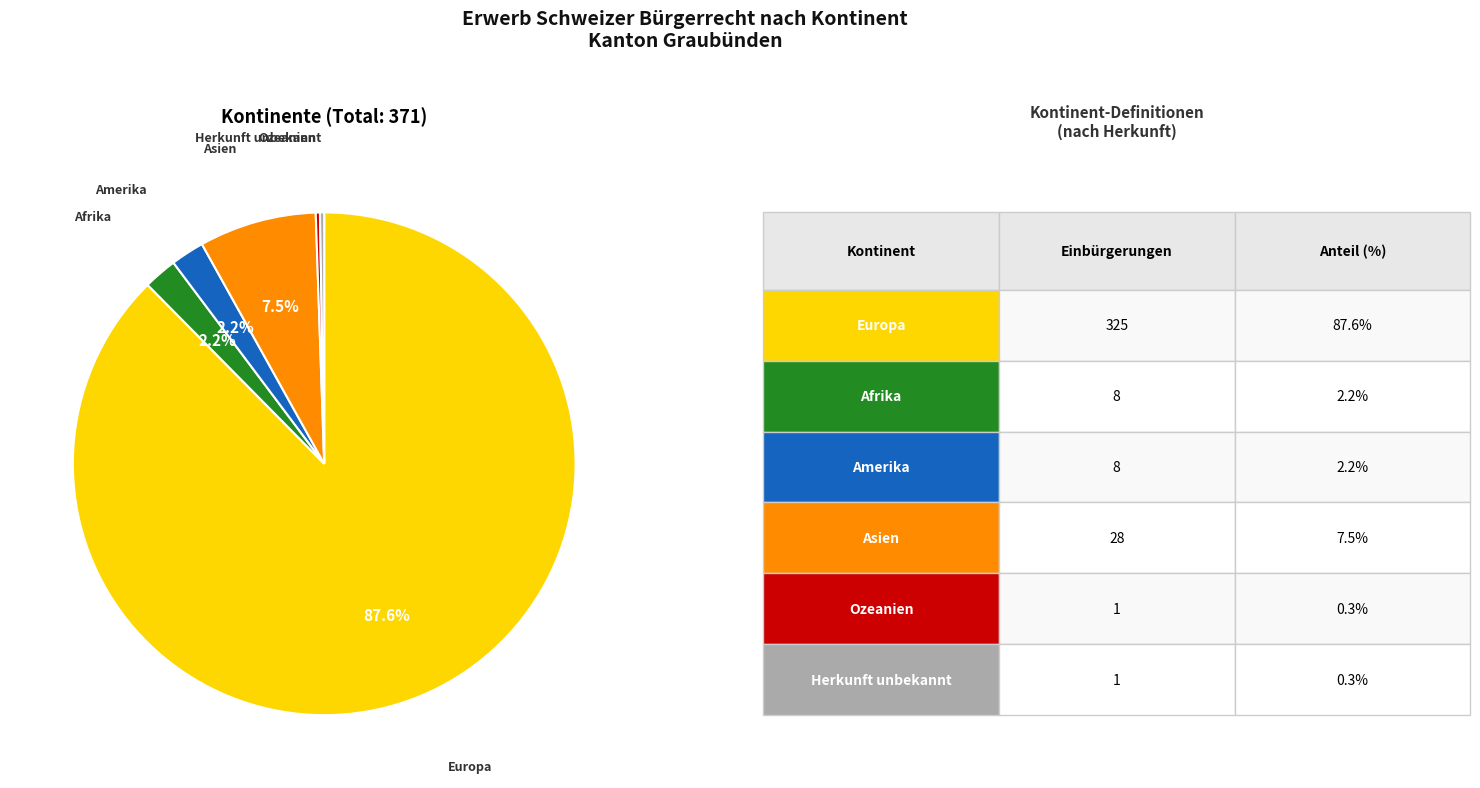

Does any single category account for the majority?

Yes